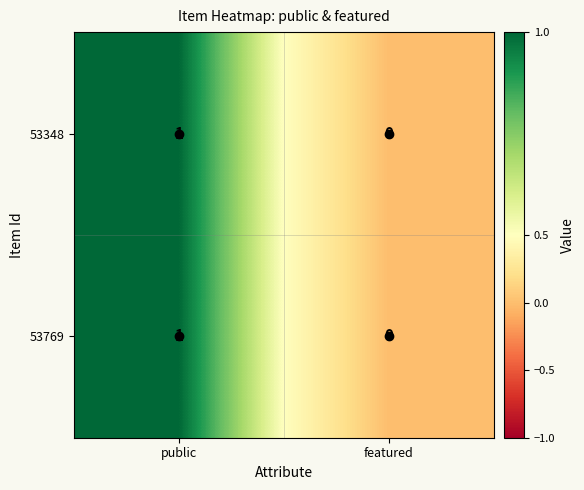

Is it true that 53348 equals 1 at public?

True